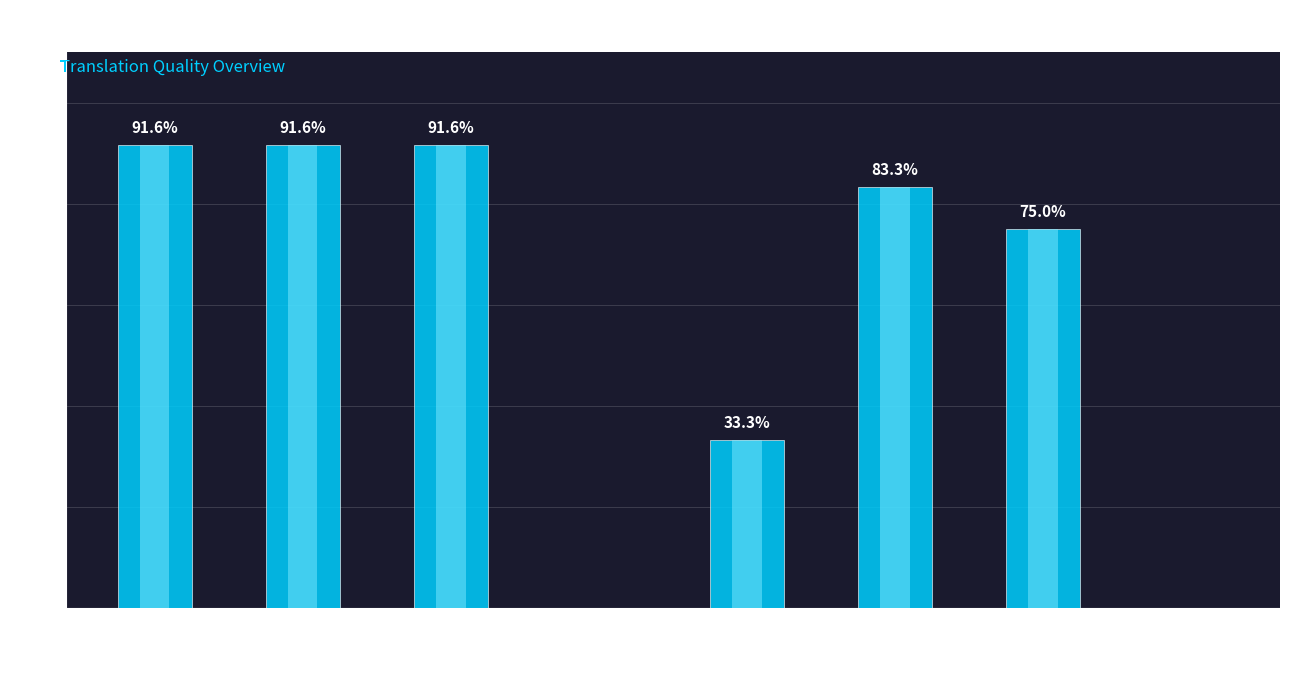

How many bars are there in total?

8